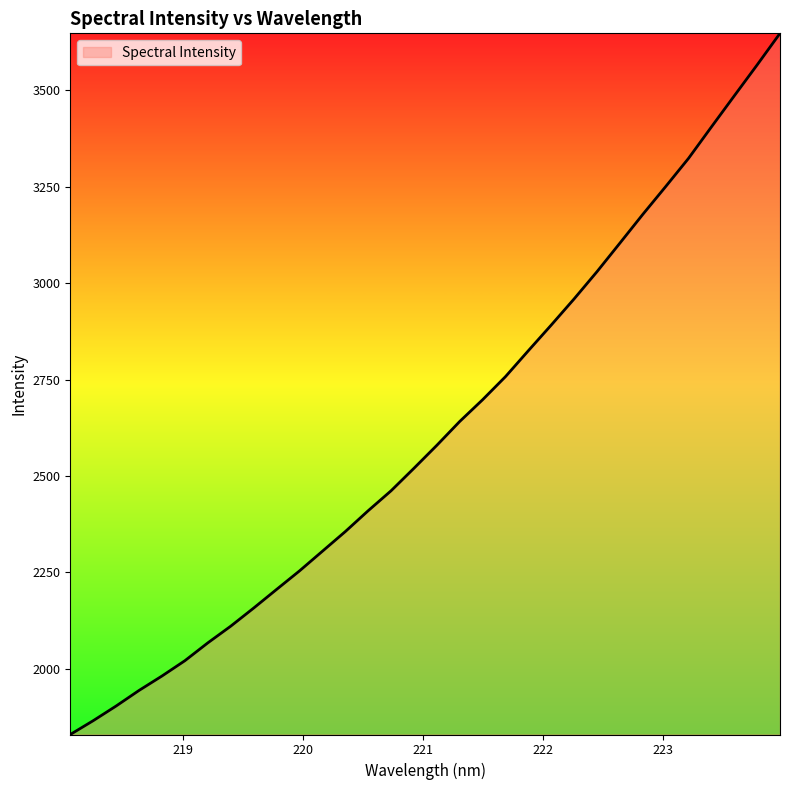

What is the smallest value displayed?

1829.8